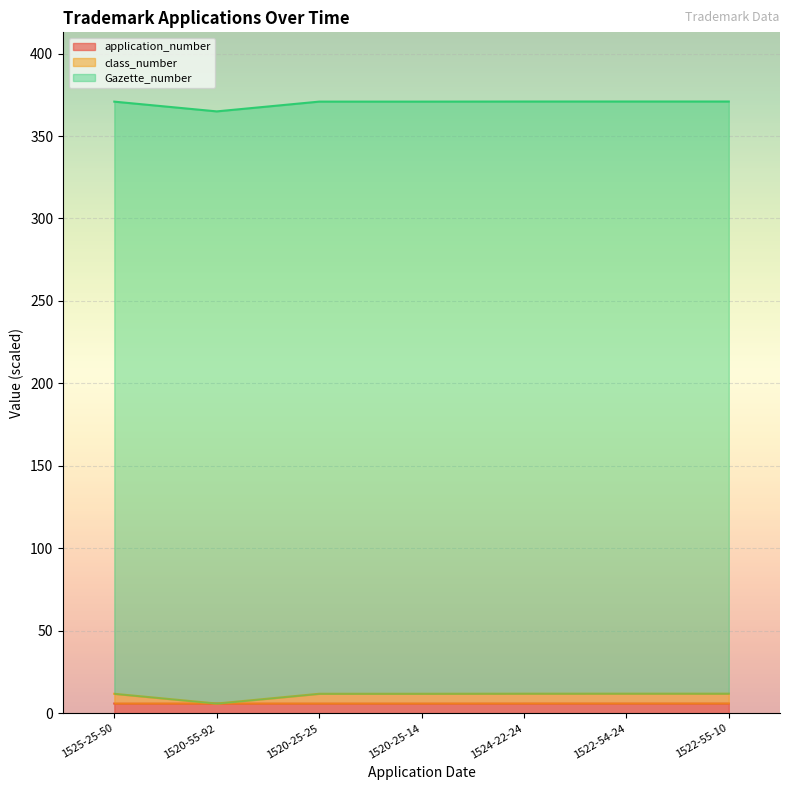

What is the total value across all series at 1524-22-24?

370.9